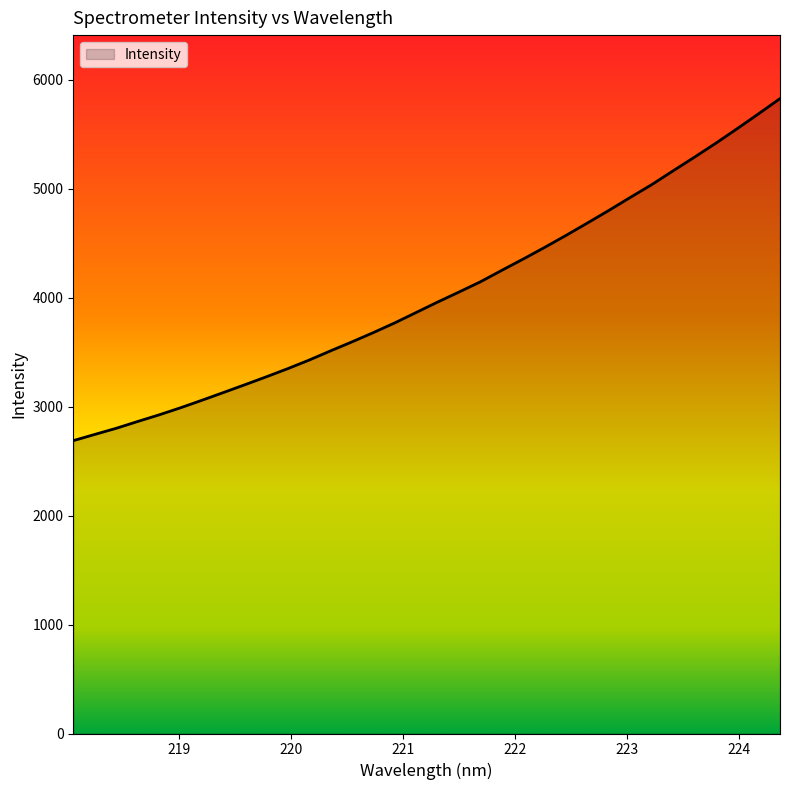

What is the difference between the maximum and minimum values?

3140.5